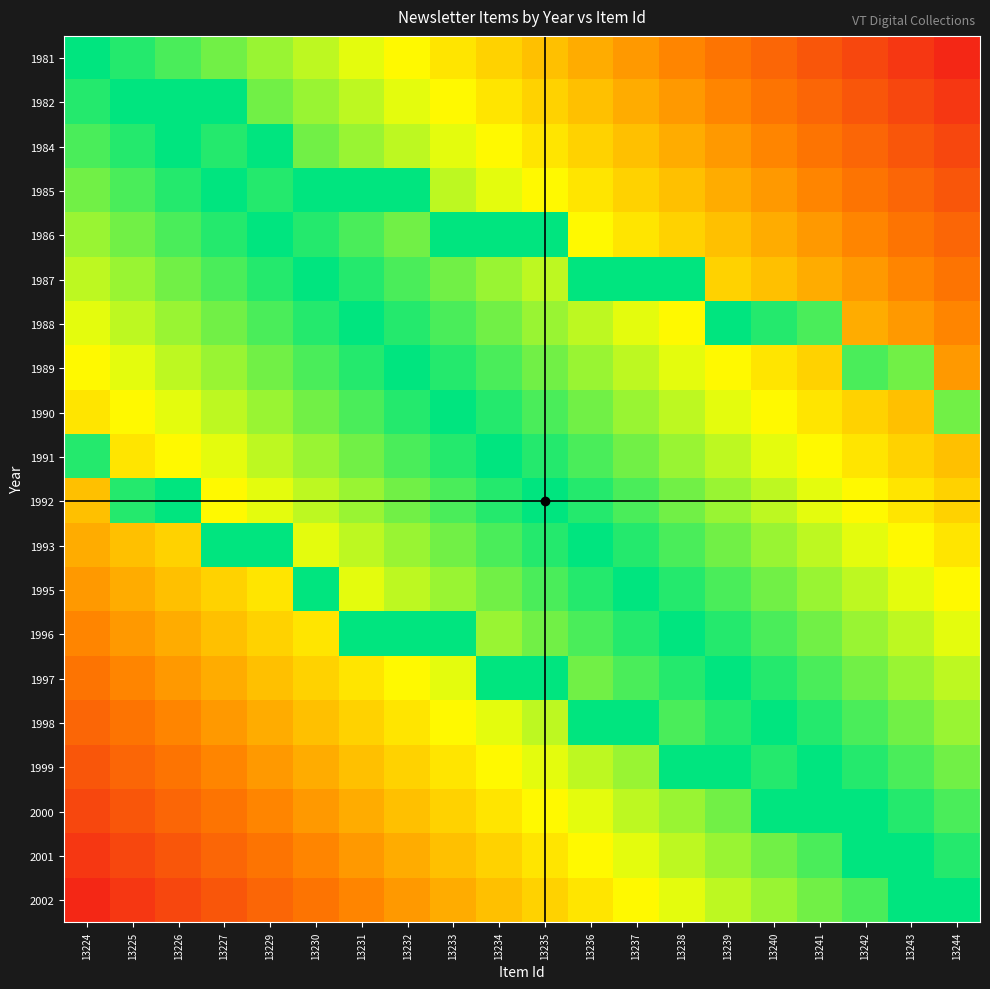

At how many categories does at least one series exceed 0?

20